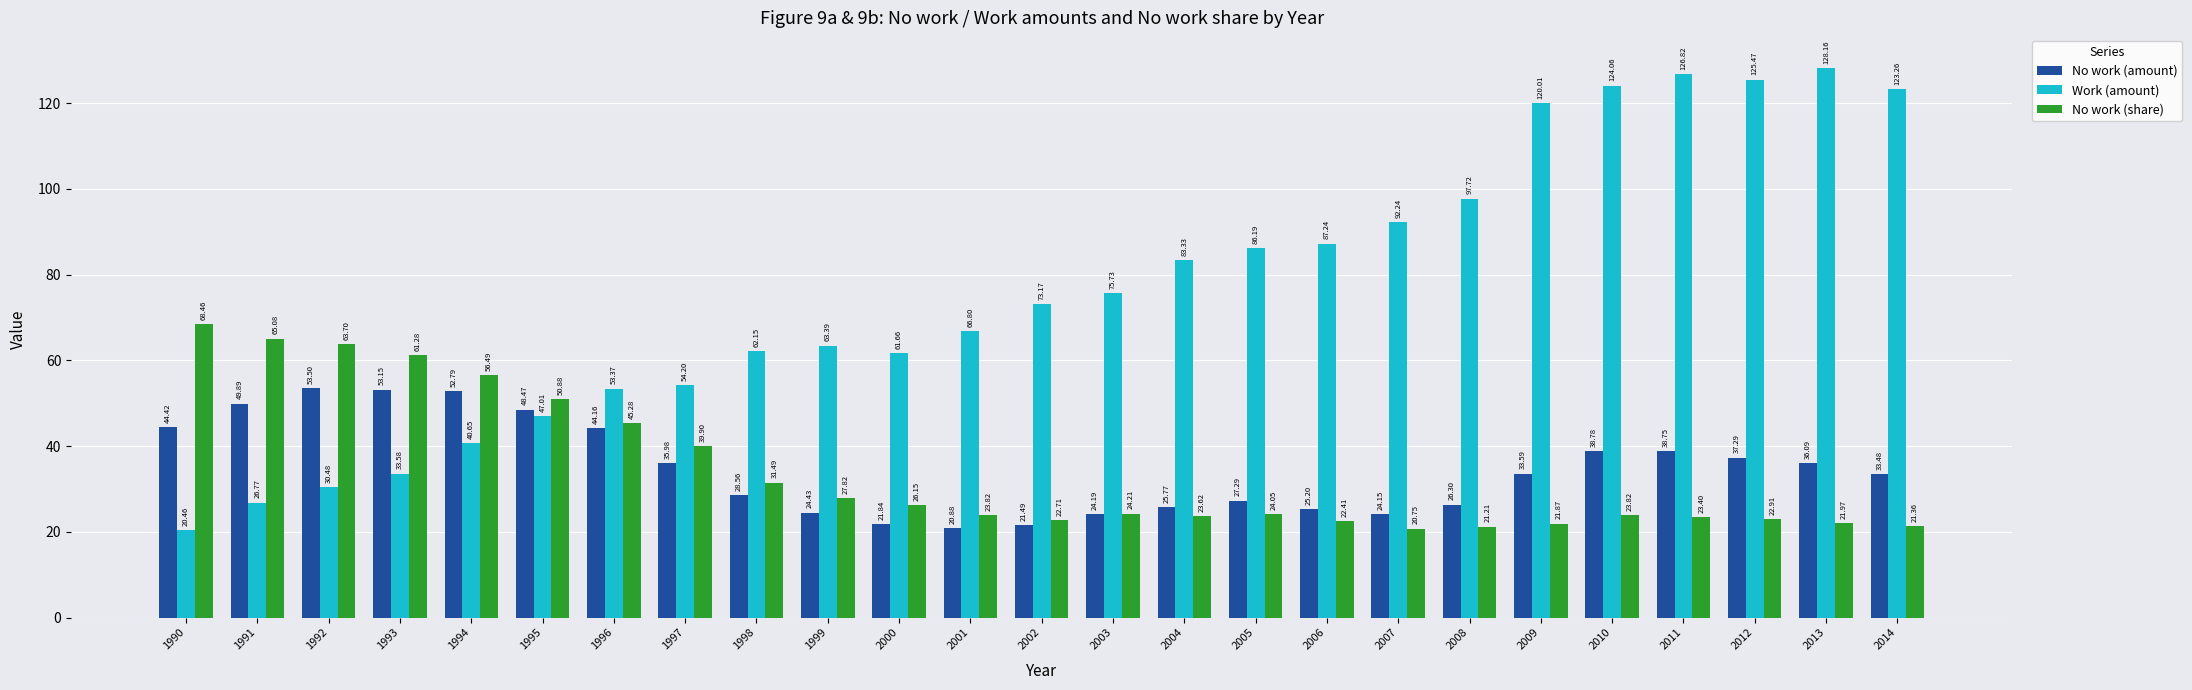

List the series in order of their peak value, lowest first.

No work (amount), No work (share), Work (amount)